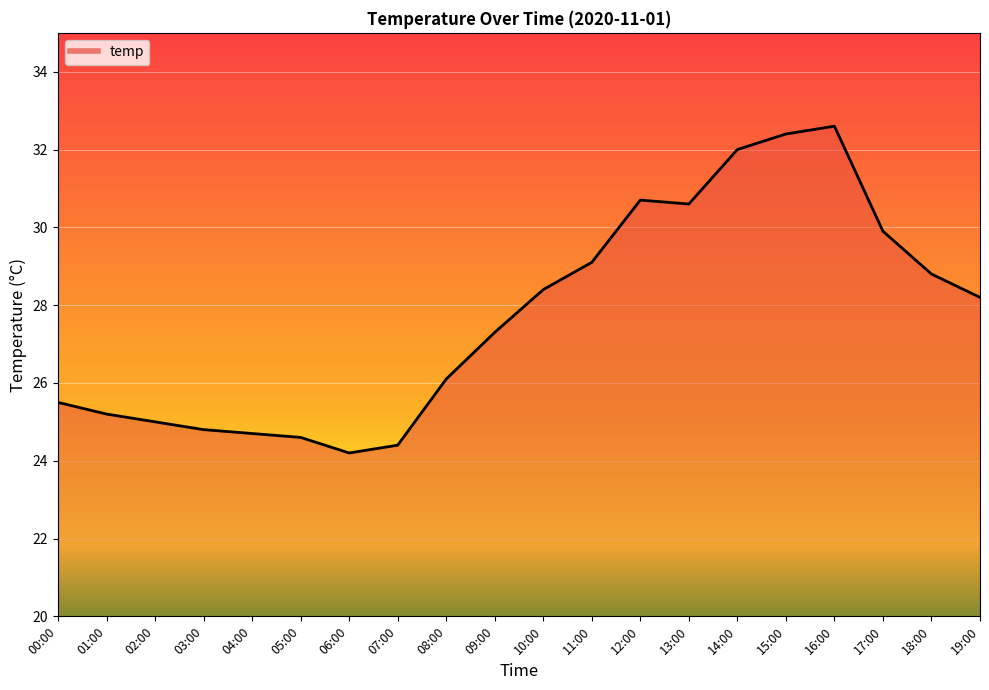

Reading right to left, transcribe all the data shown in this chart.

28.2	28.8	29.9	32.6	32.4	32.0	30.6	30.7	29.1	28.4	27.3	26.1	24.4	24.2	24.6	24.7	24.8	25.0	25.2	25.5